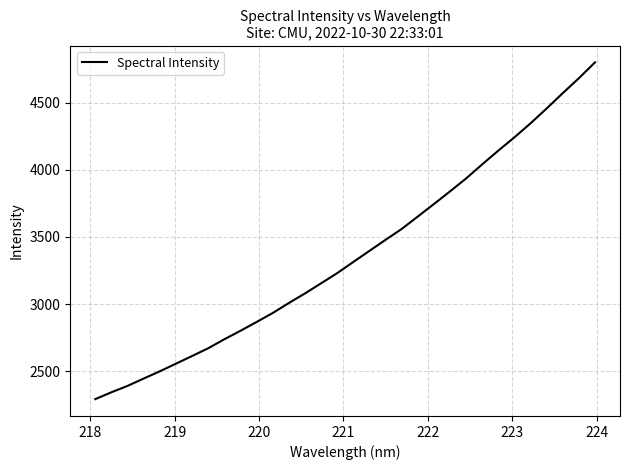

What is the maximum value shown in the chart?

4799.9